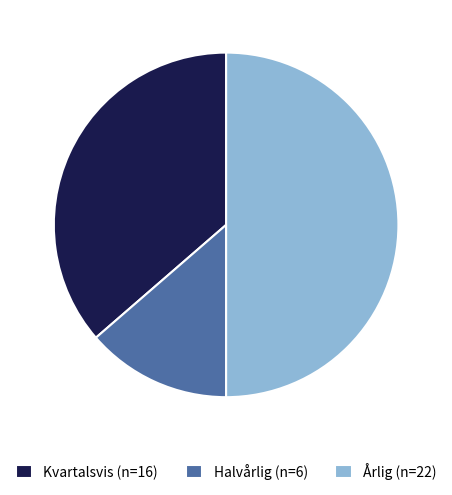

Is the sum of Årlig (n=22) and Halvårlig (n=6) greater than half?

Yes